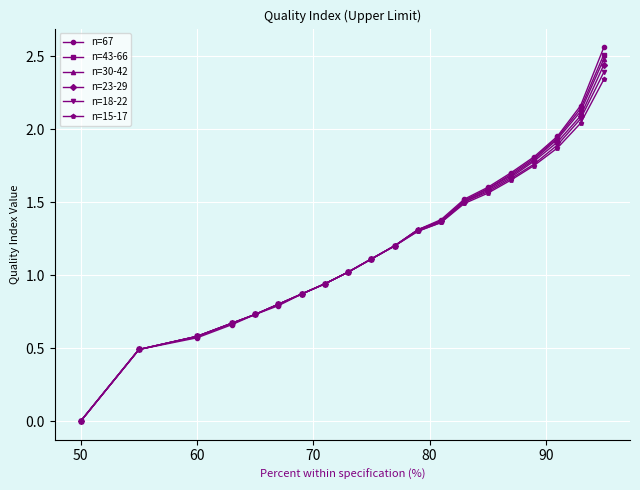

Which series has the widest spread of values?

n=67